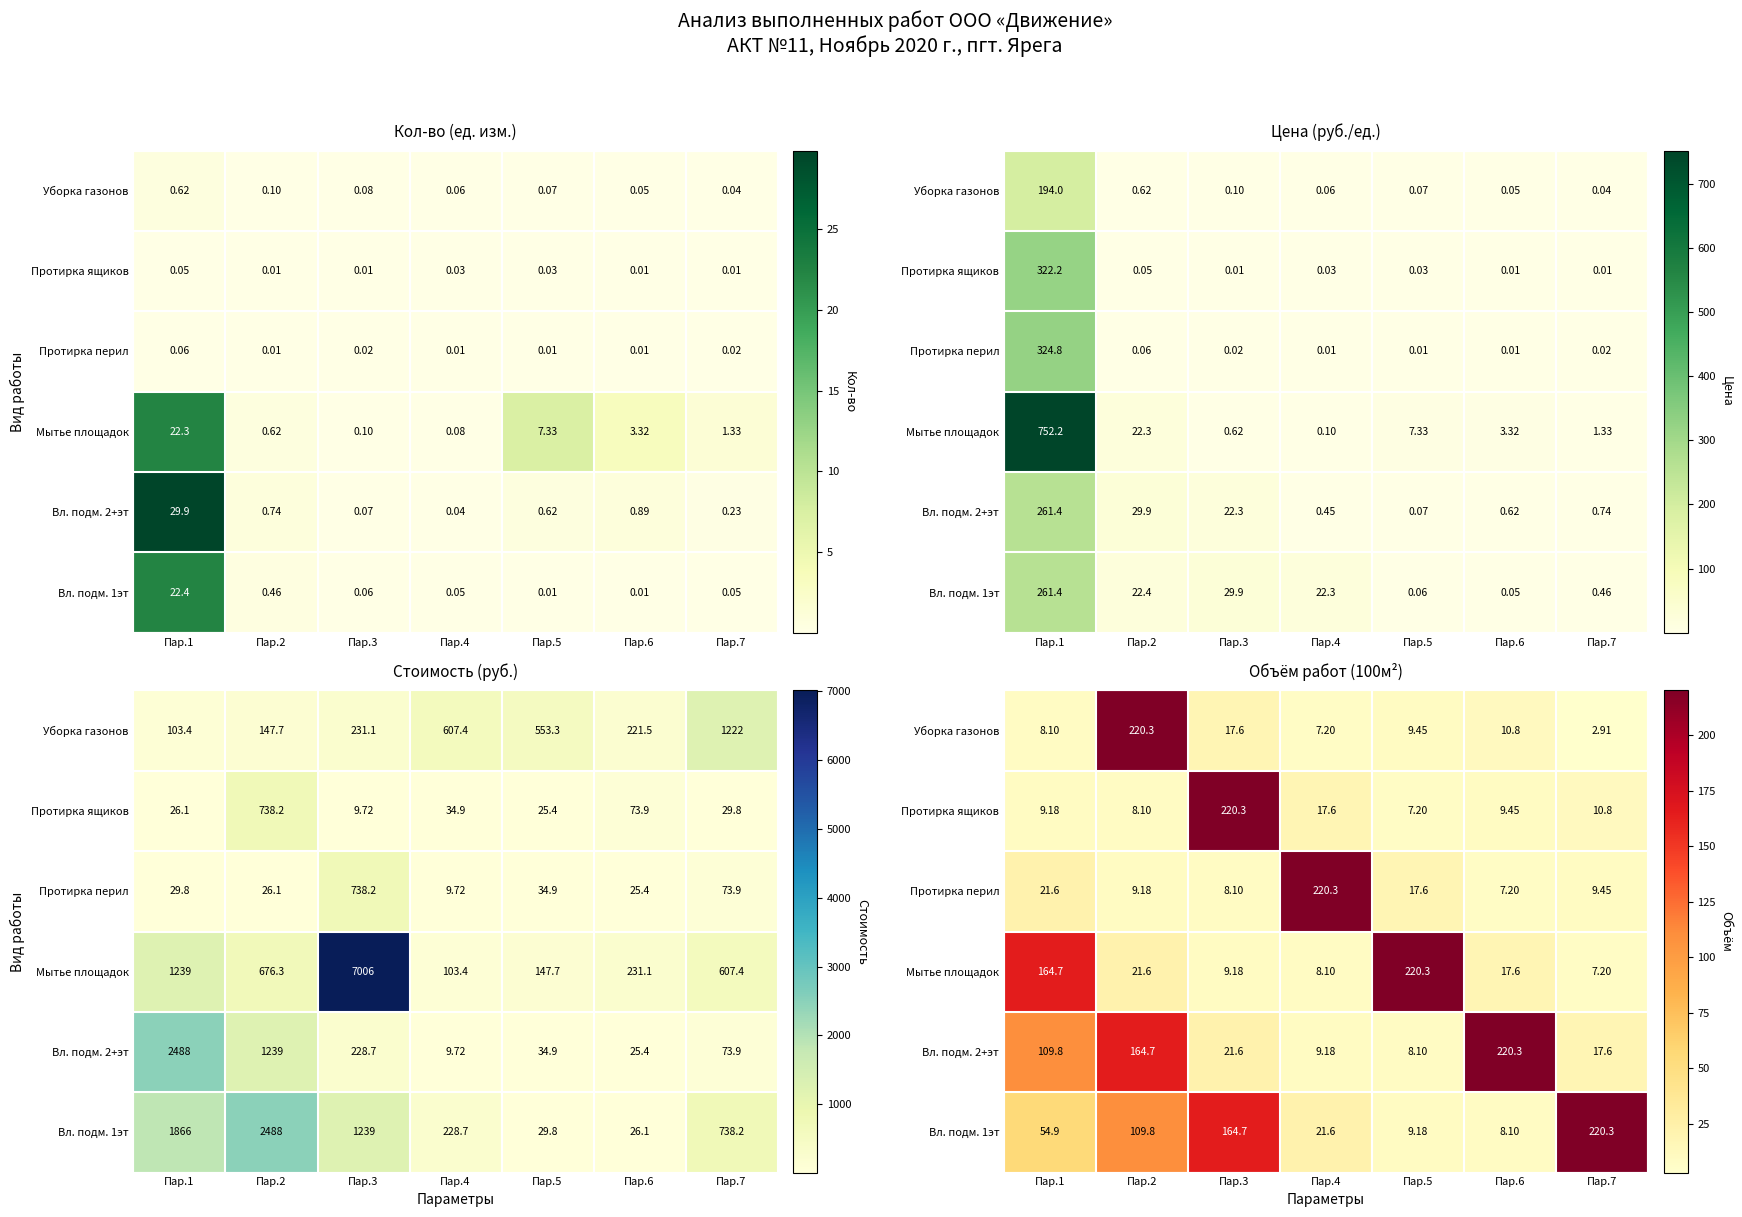

Is the value of Уборка газонов at Пар.4 greater than the value of Протирка перил at Пар.2?

No